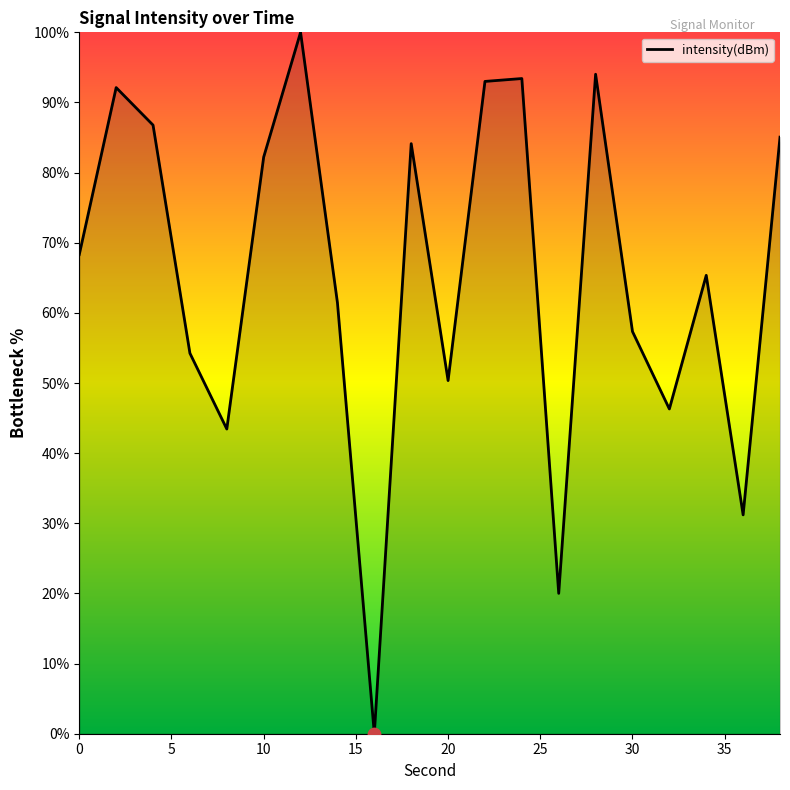

What is the maximum value shown in the chart?

100.0